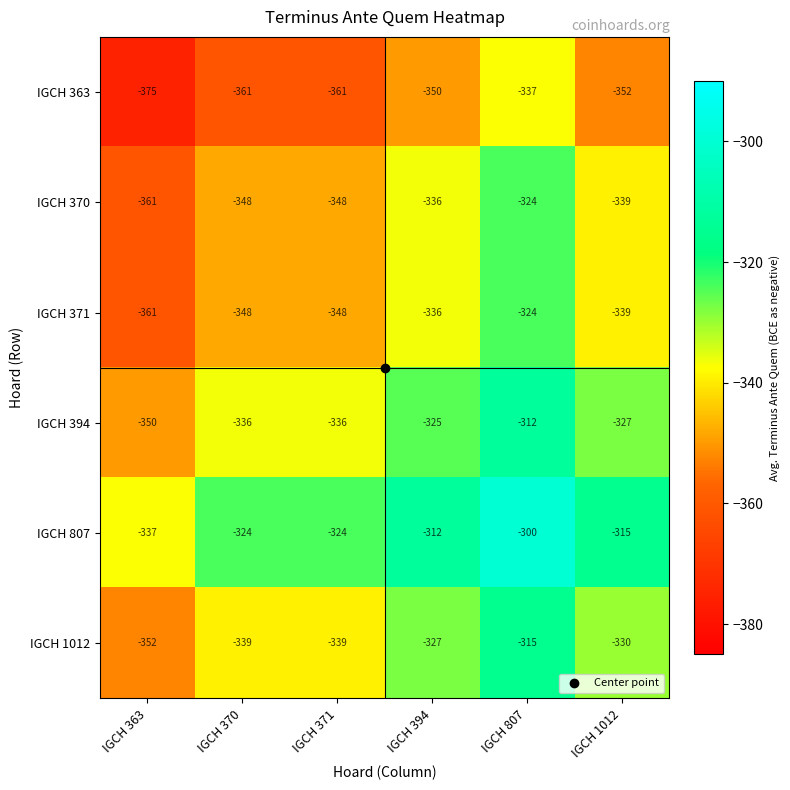

Which category has the highest value across all series?

IGCH 807